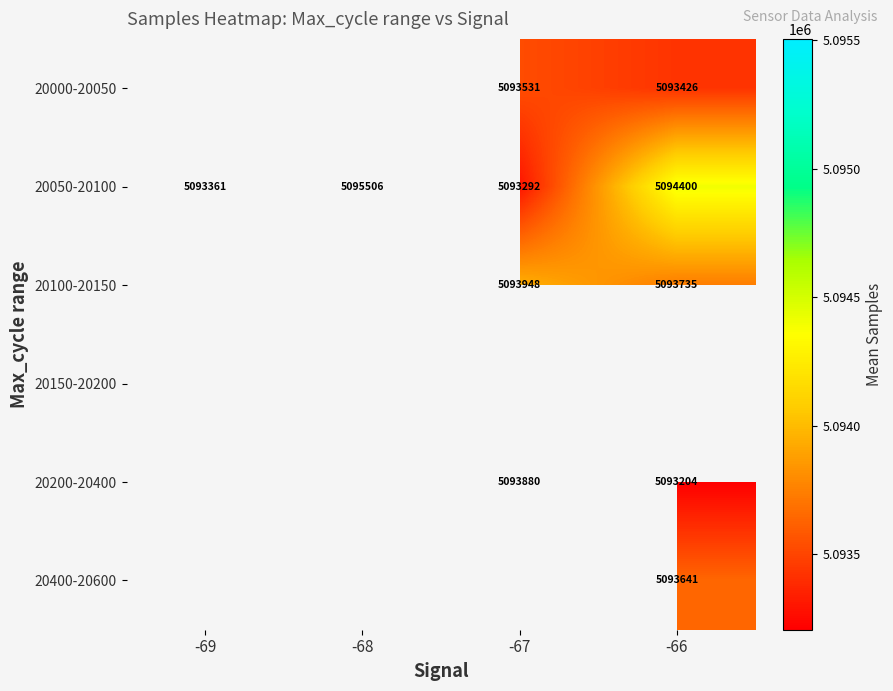

True or false: 20100-20150 has a value of 5093735.0 at -66.

True